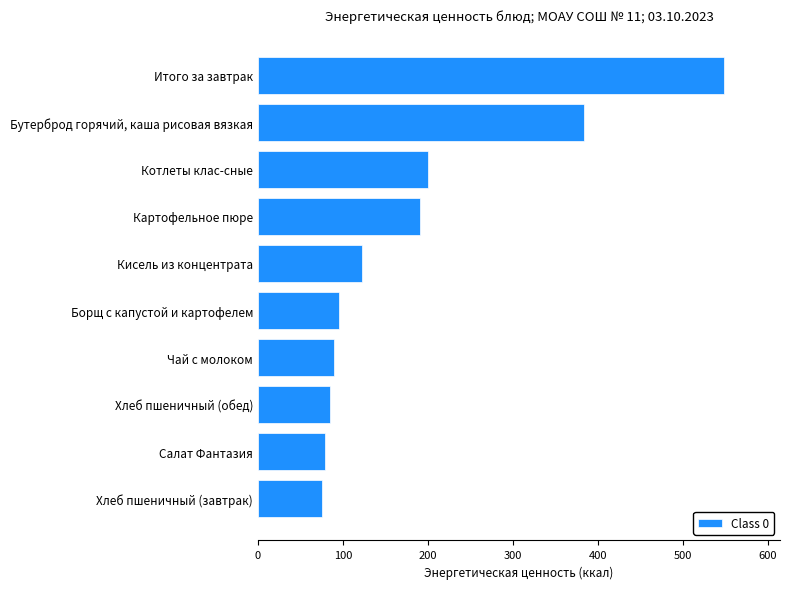

Does the chart contain stacked bars?

No